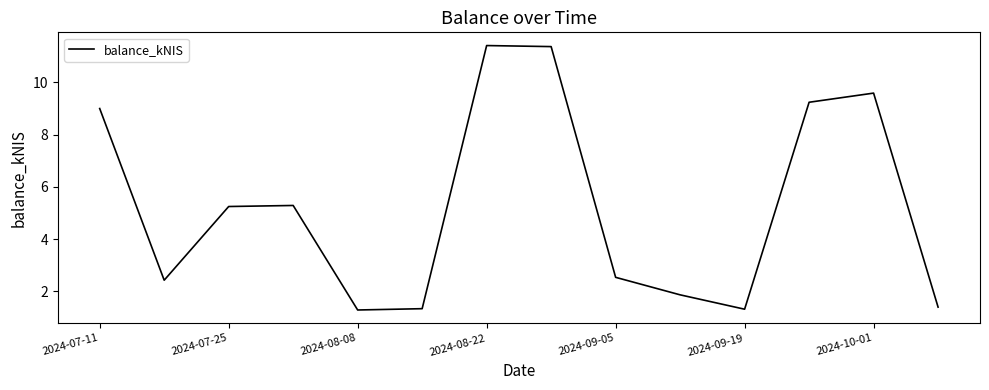

What is the difference between the maximum and minimum values?

10.1